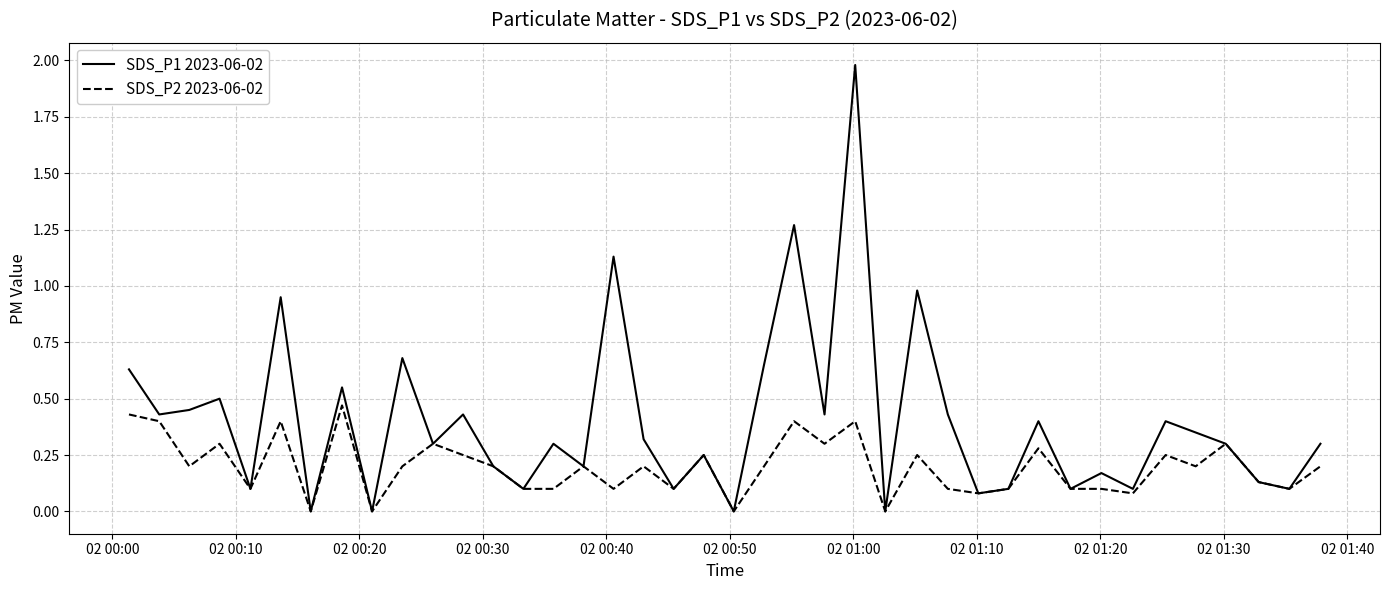

What is the maximum value for SDS_P1 2023-06-02?

2.0